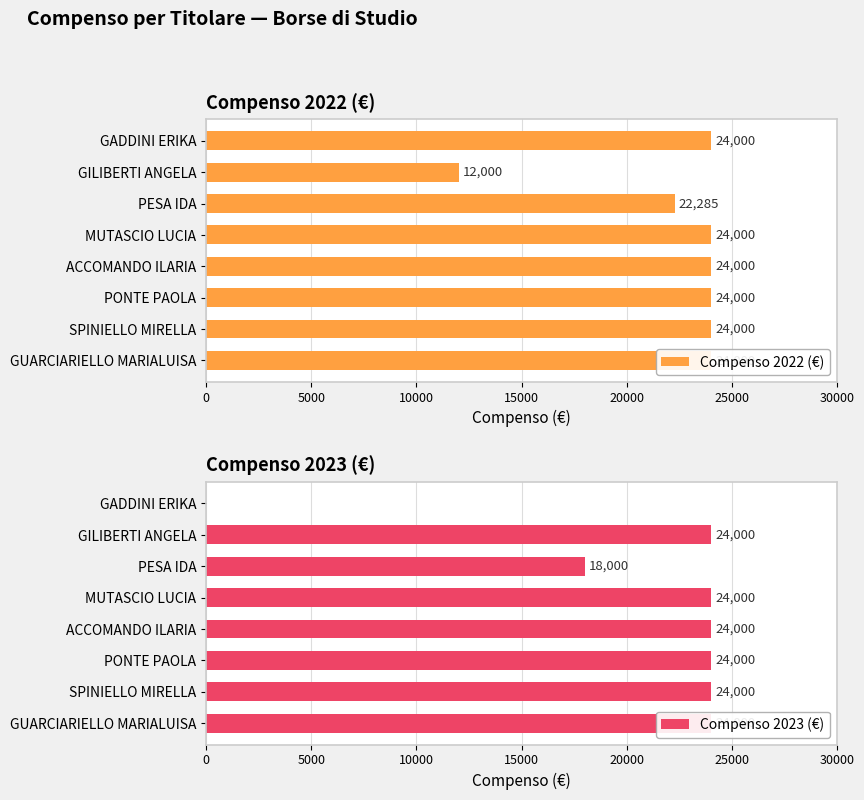

What are all the series names shown in the legend?

Compenso 2022 (€), Compenso 2023 (€)